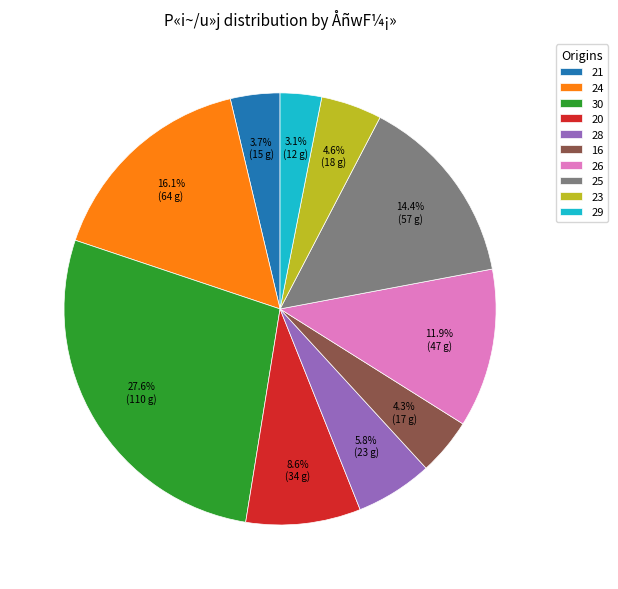

Is it true that 20 is 1% of the pie?

False